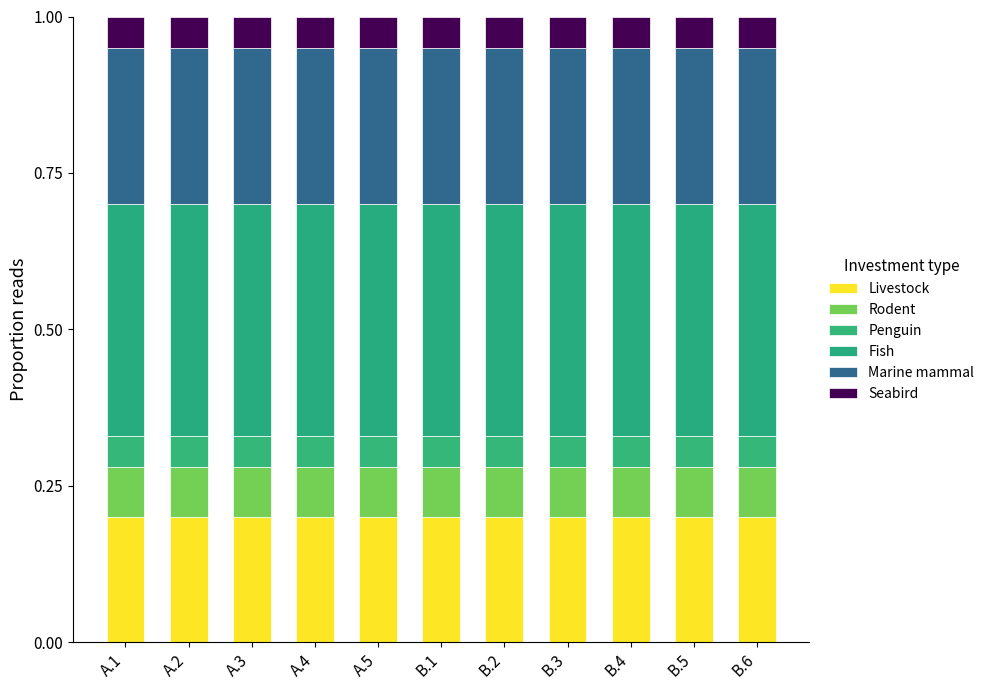

What is the label of the 8th bar from the right?

A.4